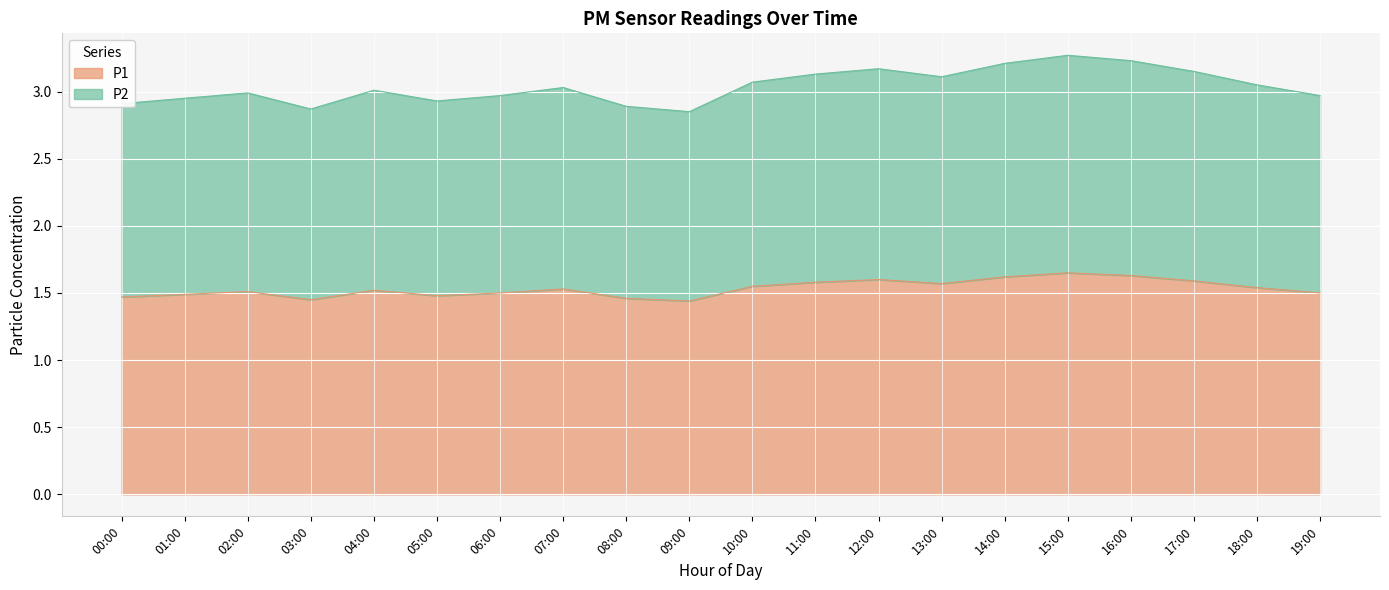

Between 02:00 and 09:00, which series saw the biggest shift?

P1